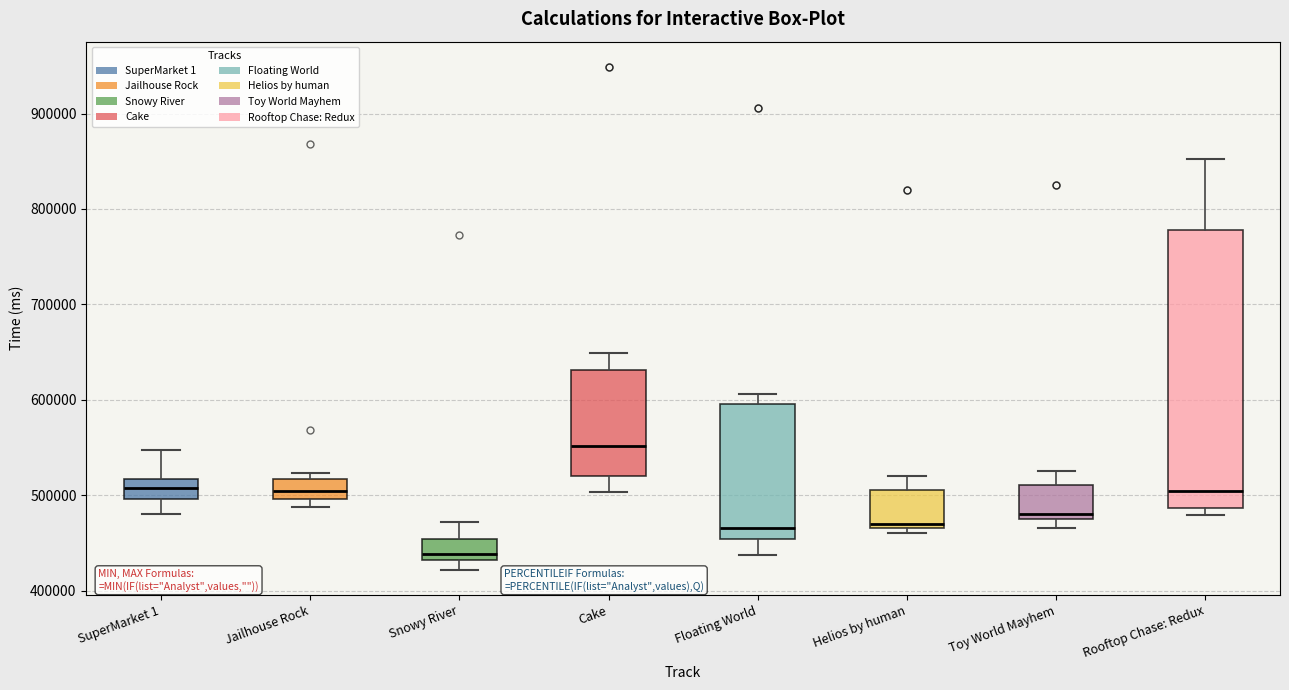

Where does the upper whisker of the box for Floating World end on the y-axis? The values are not printed on the chart, so give them approximately, as read against the axis.

610000